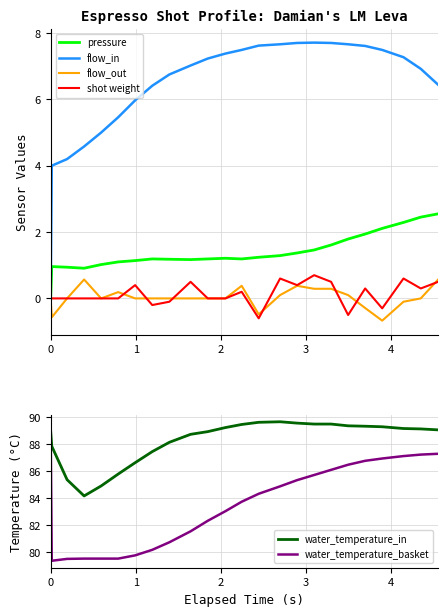

What is the minimum value for shot weight?

-0.6